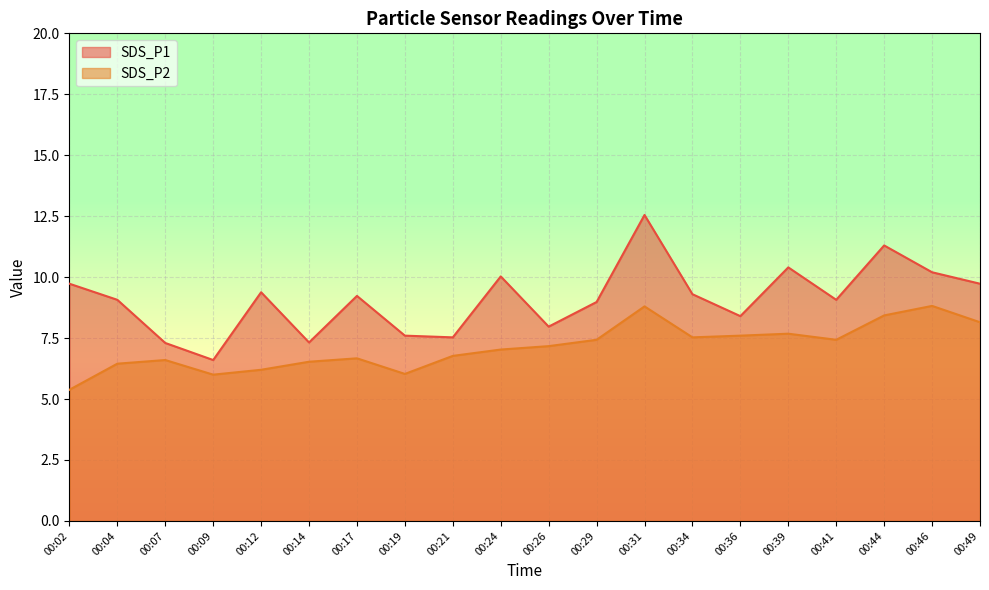

List the series in order of their overall mean, lowest first.

SDS_P2, SDS_P1